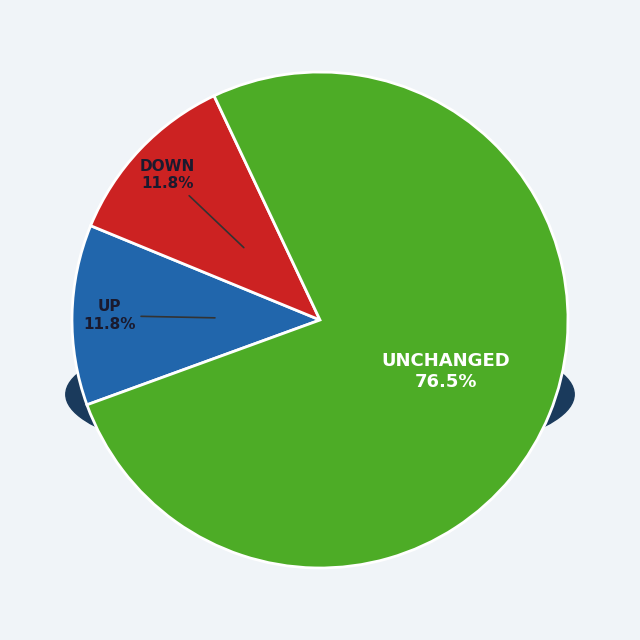

How many slices are in this pie chart?

3